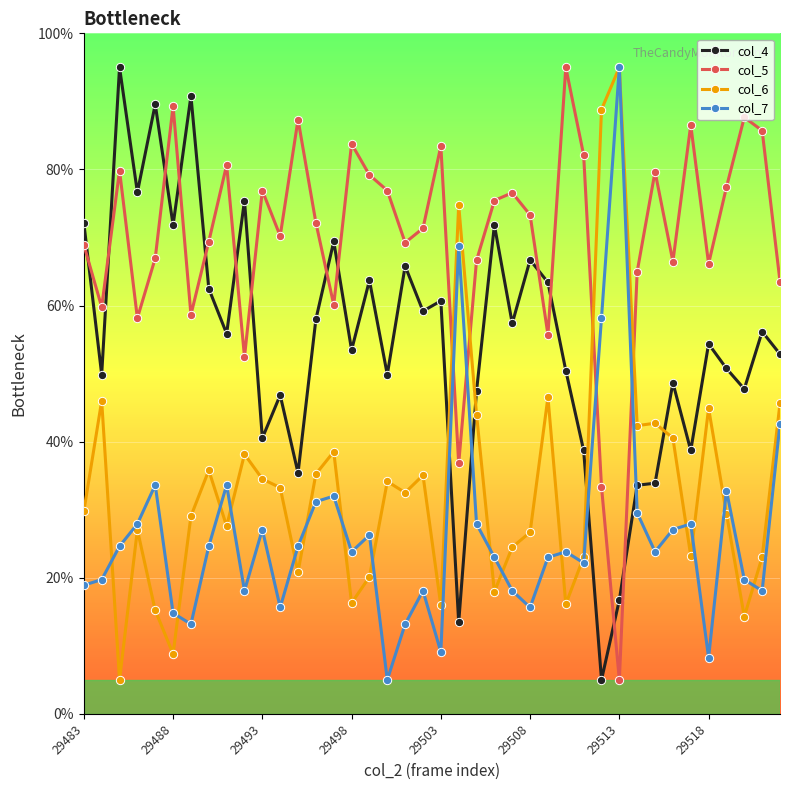

True or false: col_6 has more than 2 points higher than both neighbors.

True